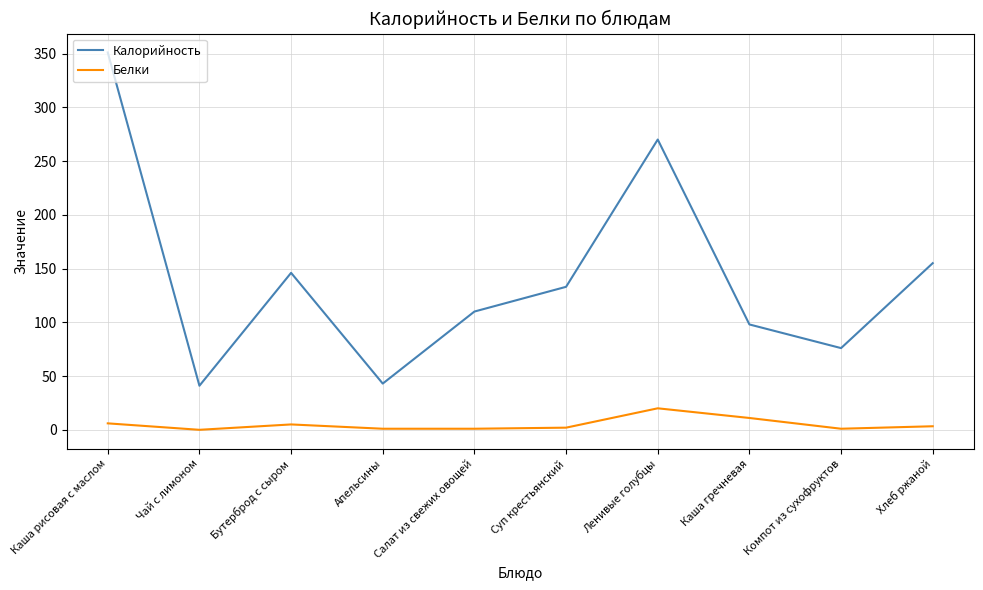

What value does the Белки series have at Каша гречневая?

11.0